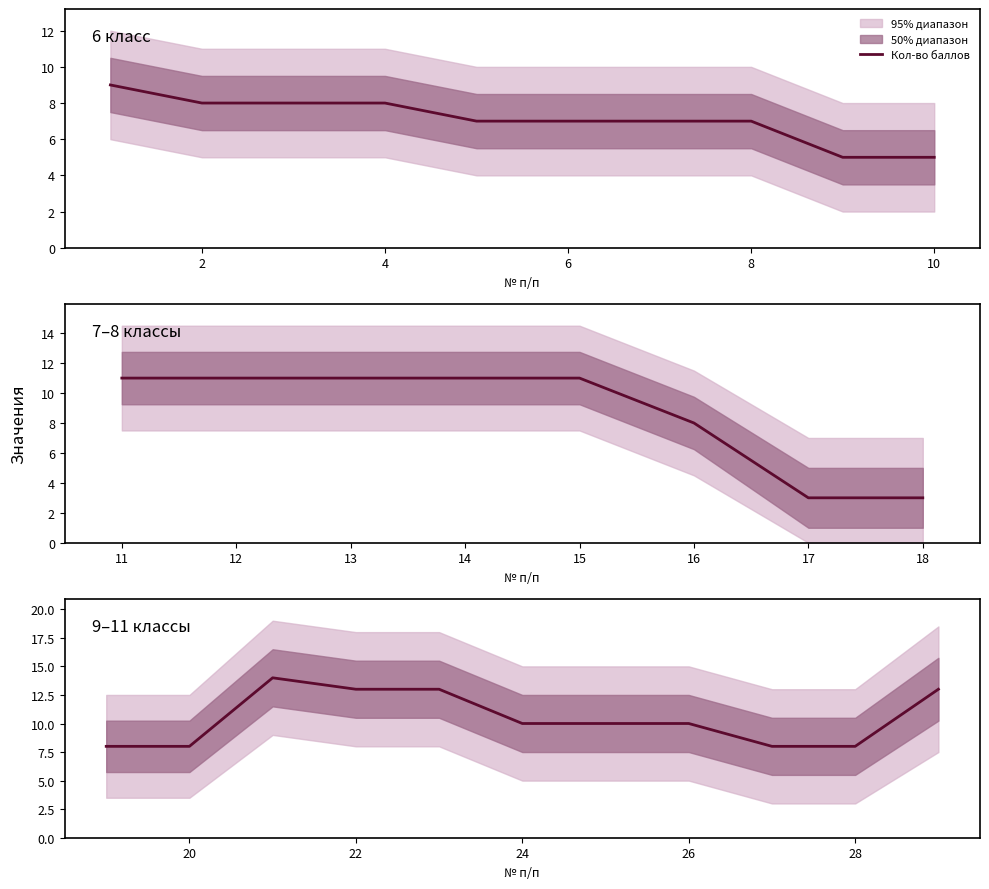

What is the average value?

10